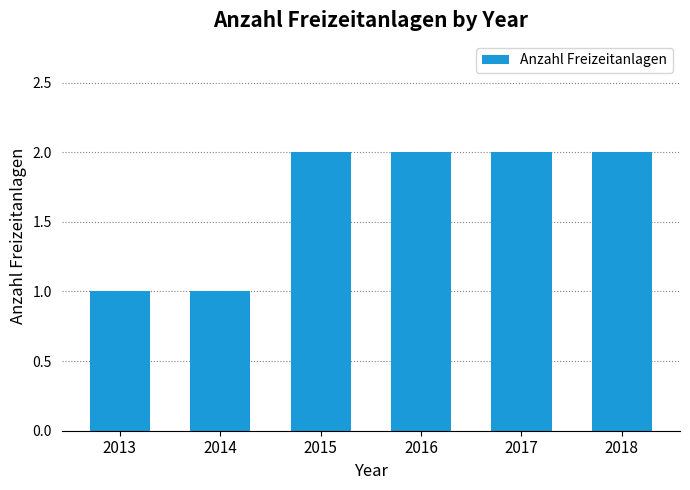

Approximately how many times larger is the value at 2018 compared to 2016?

1.0